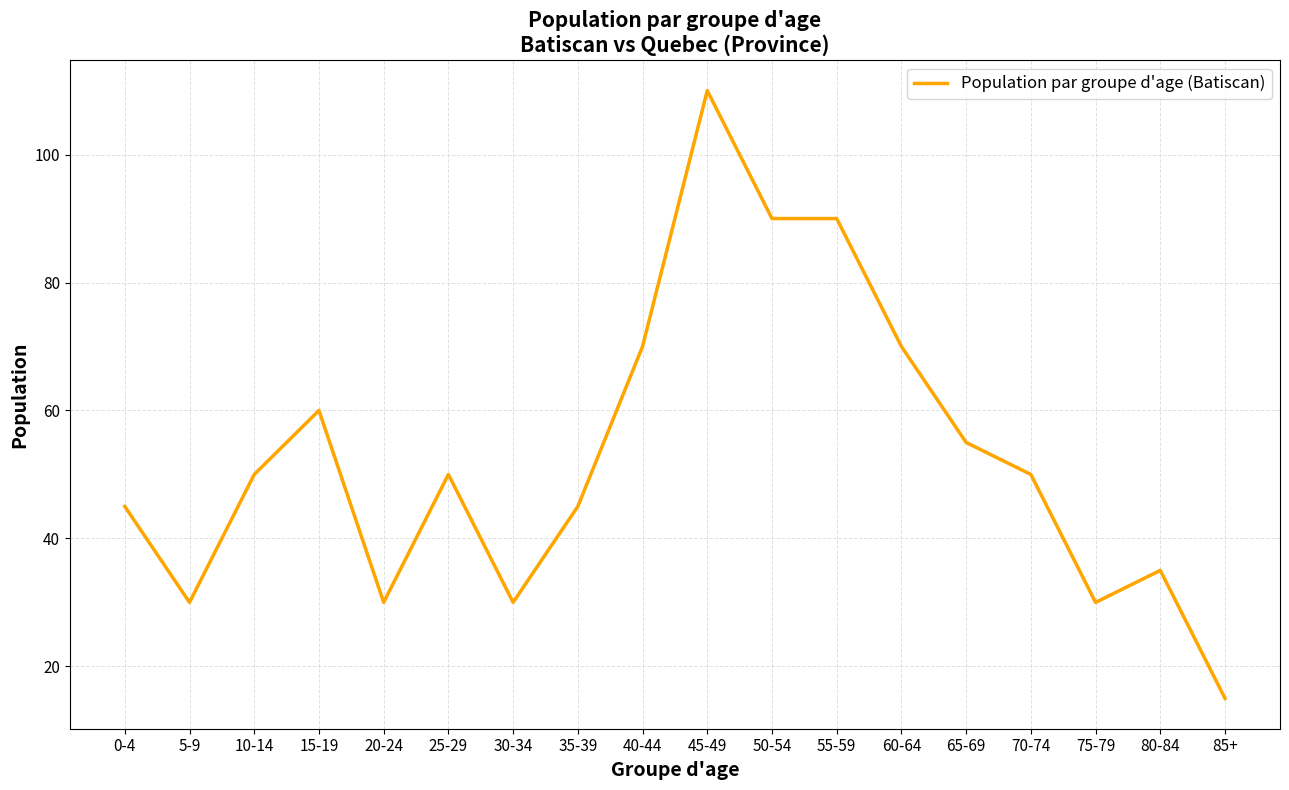

Reading left to right, extract all data points from this chart.

0-4=45	5-9=30	10-14=50	15-19=60	20-24=30	25-29=50	30-34=30	35-39=45	40-44=70	45-49=110	50-54=90	55-59=90	60-64=70	65-69=55	70-74=50	75-79=30	80-84=35	85+=15